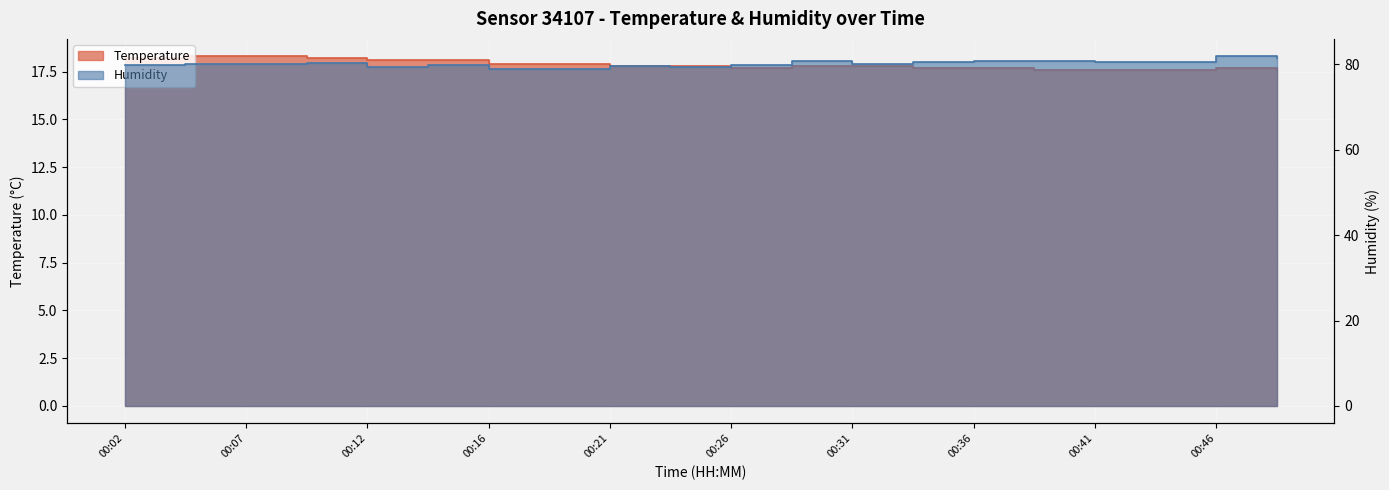

How many distinct data groups are displayed?

2